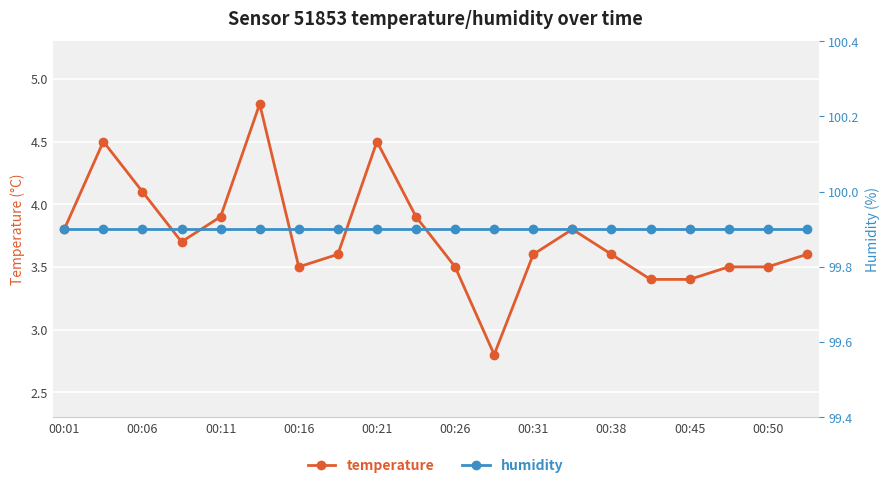

How many lines are shown in the chart?

2